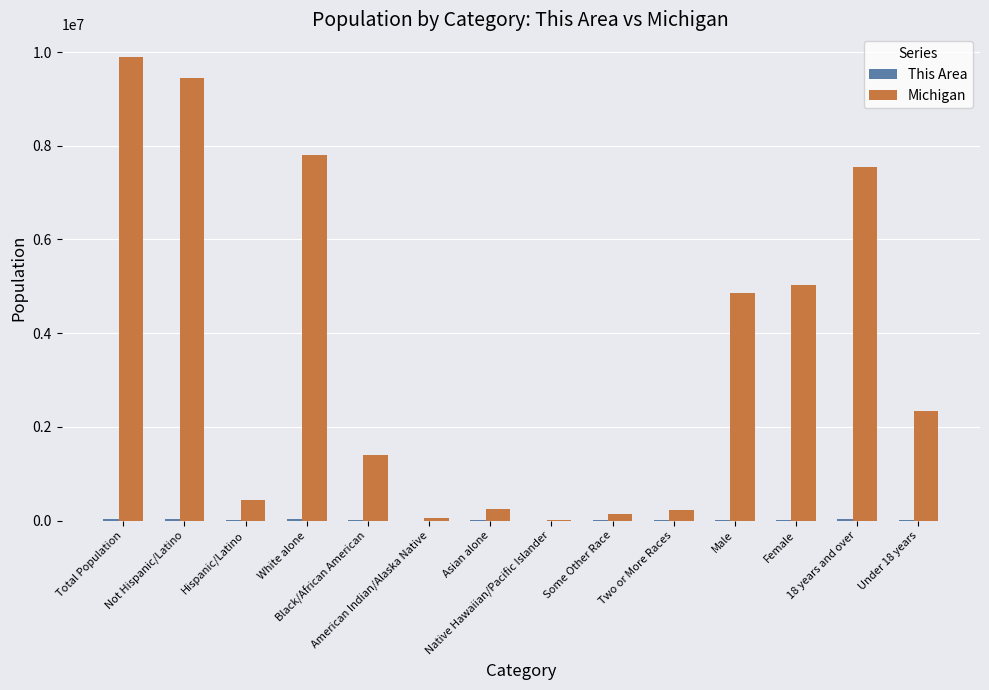

How many distinct data groups are displayed?

2